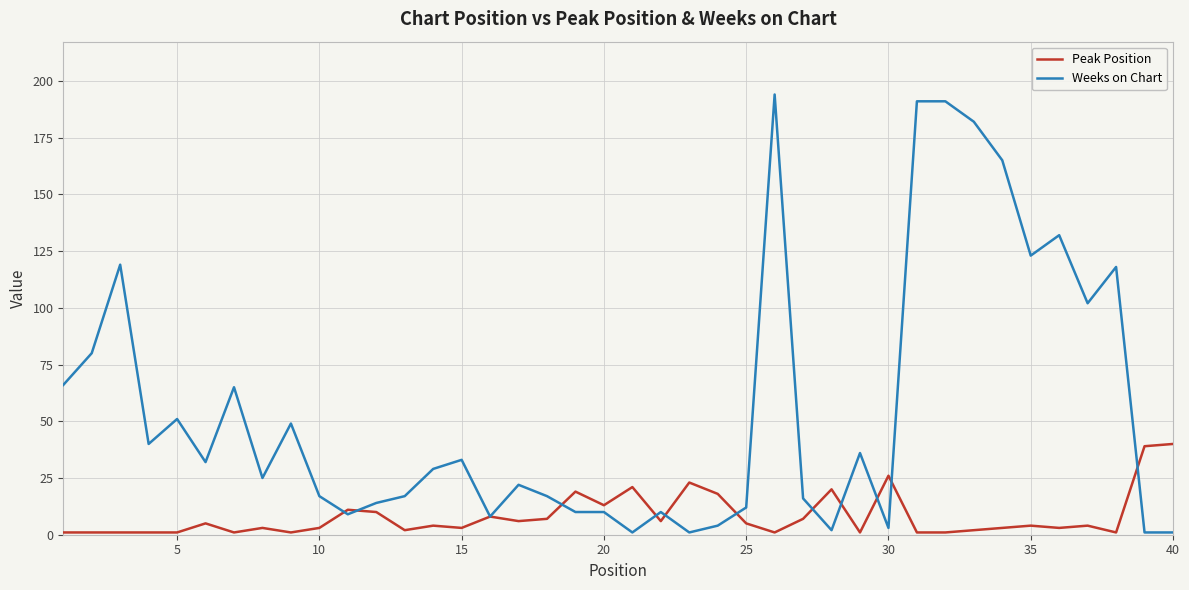

True or false: Weeks on Chart and Peak Position cross at least once.

True